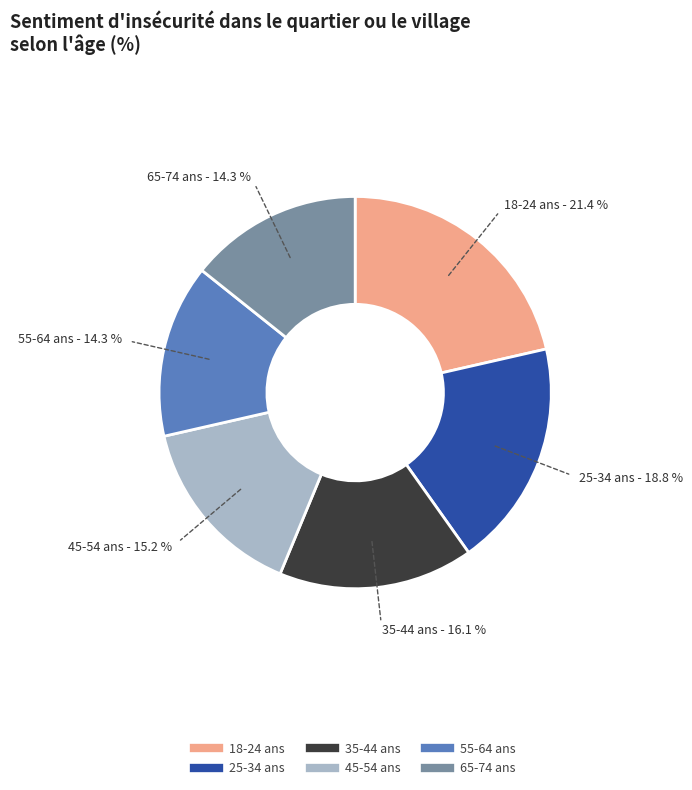

What is the largest slice in the pie chart?

18-24 ans